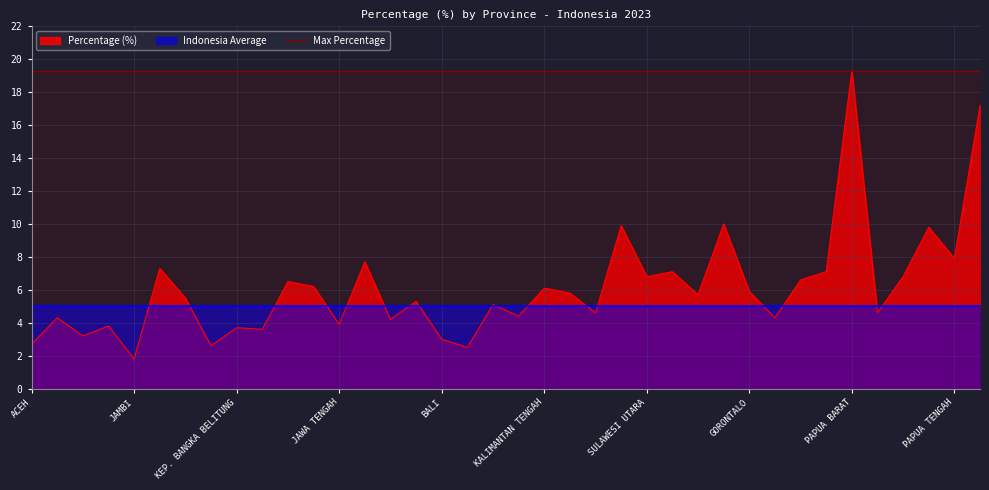

What is the difference between the second highest and second lowest values?

14.7